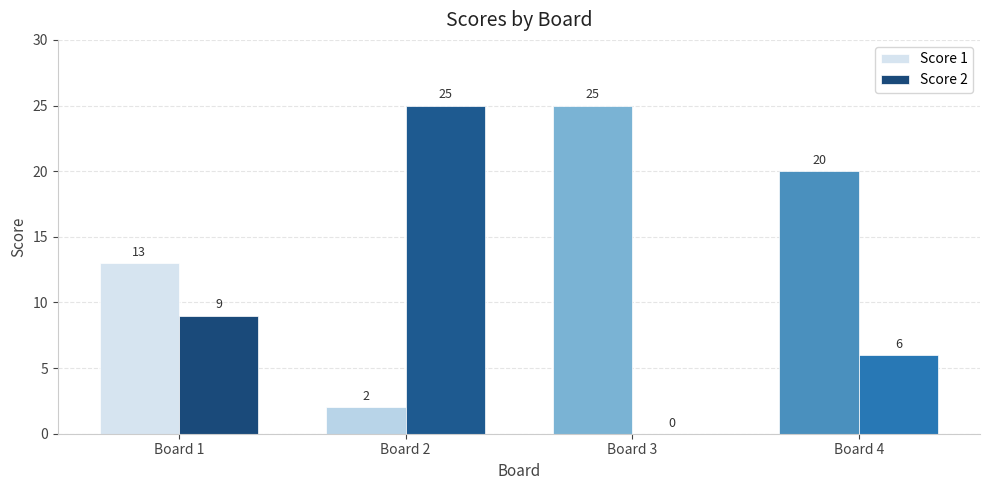

True or false: Score 2 has a value of 25 at Board 2.

True